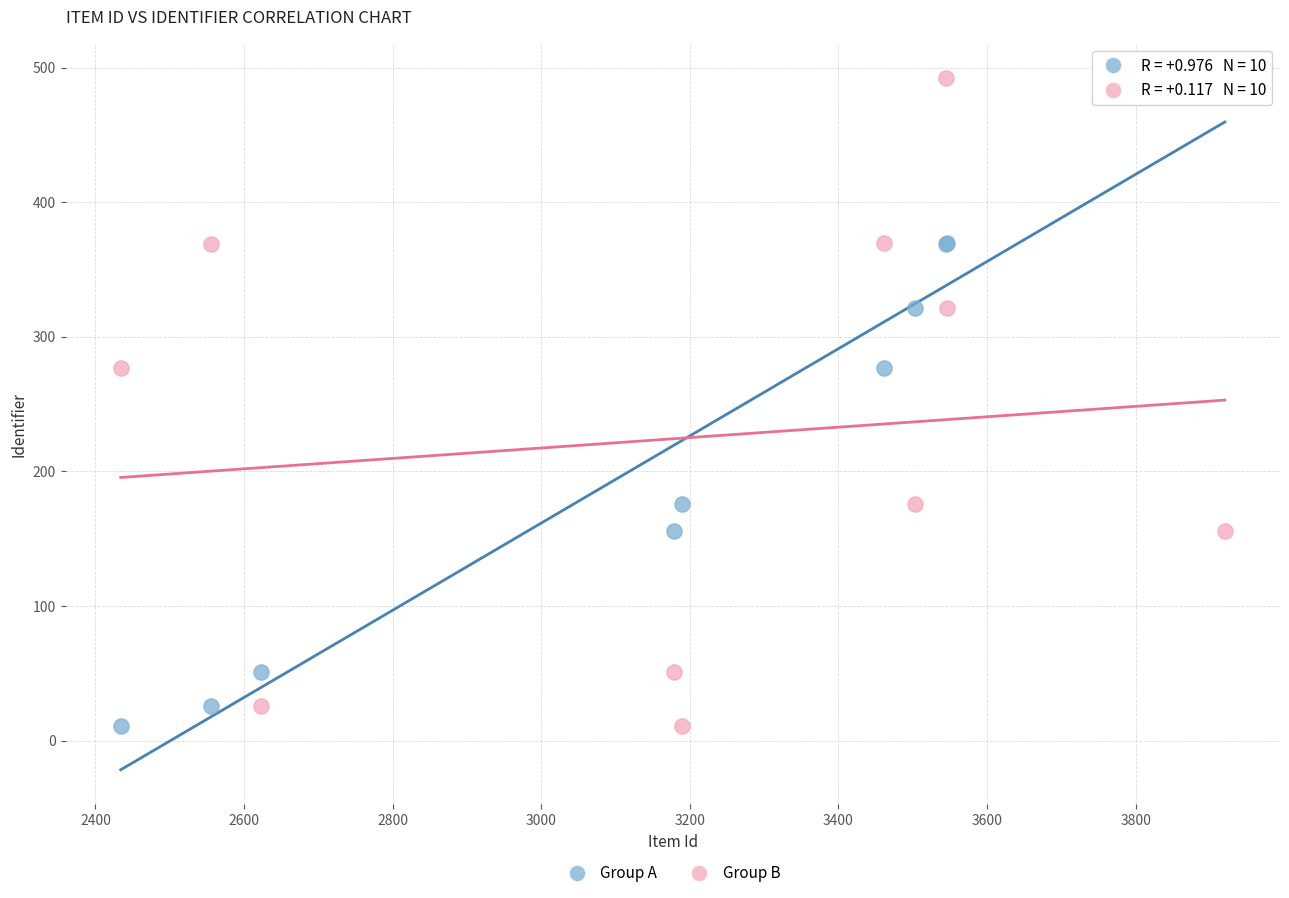

What are all the series names shown in the legend?

Group A, Group B